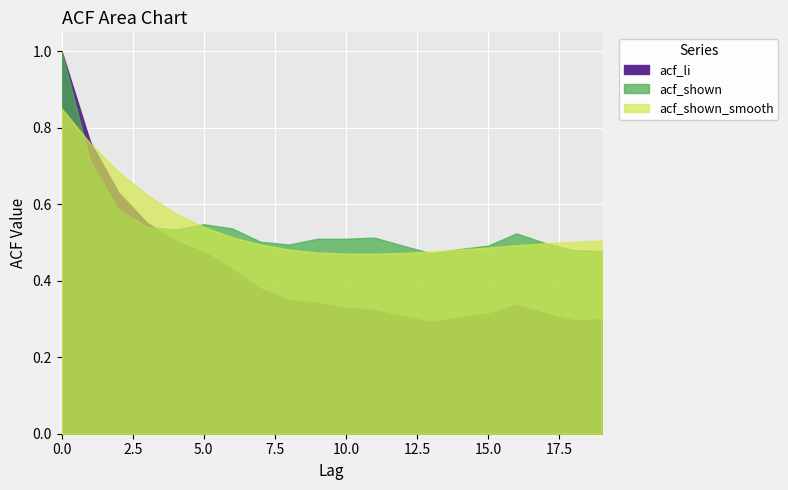

What are all the series names shown in the legend?

acf_li, acf_shown, acf_shown_smooth